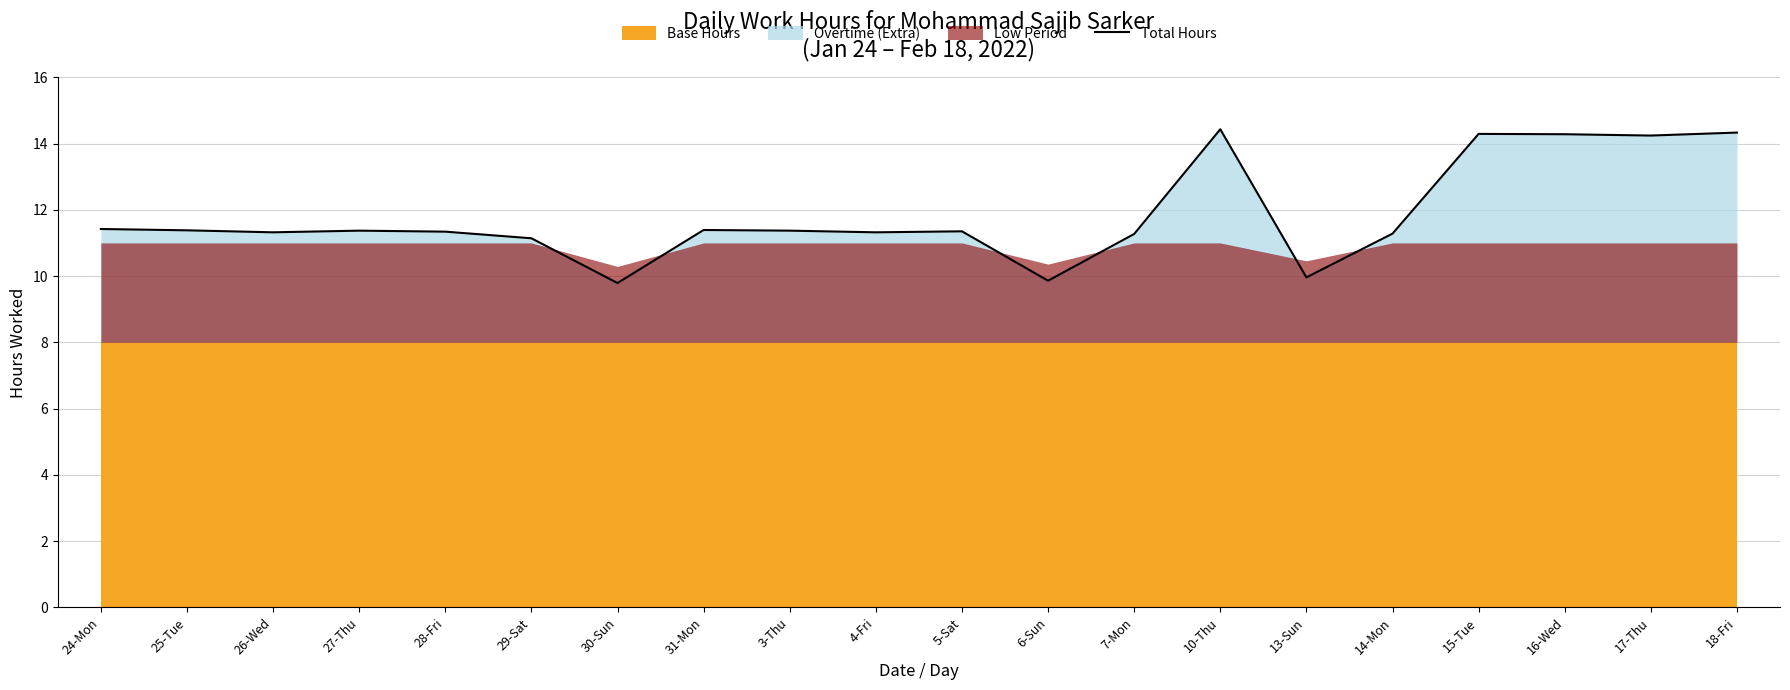

How many data points are above 11?

17